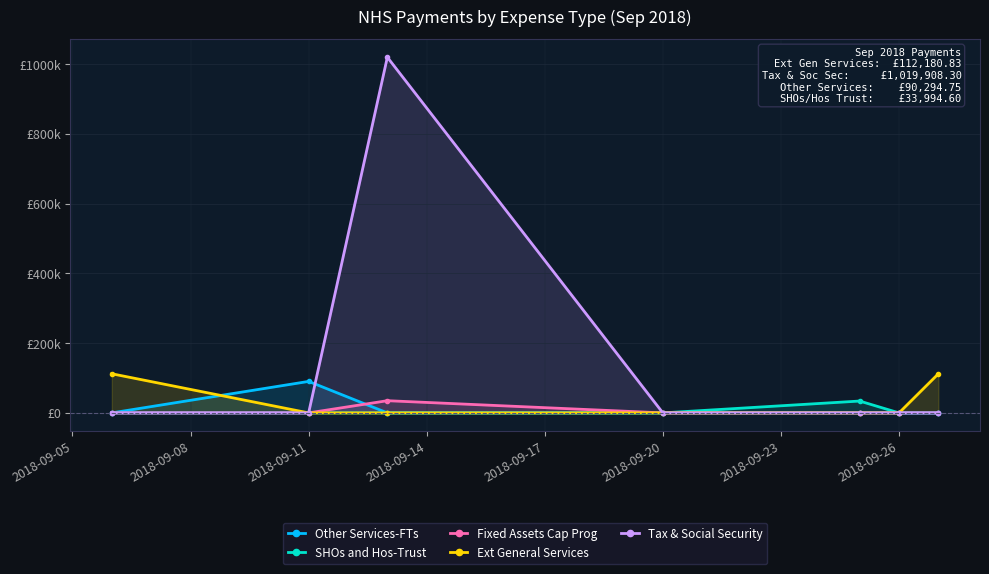

Does the chart have visible grid lines?

Yes